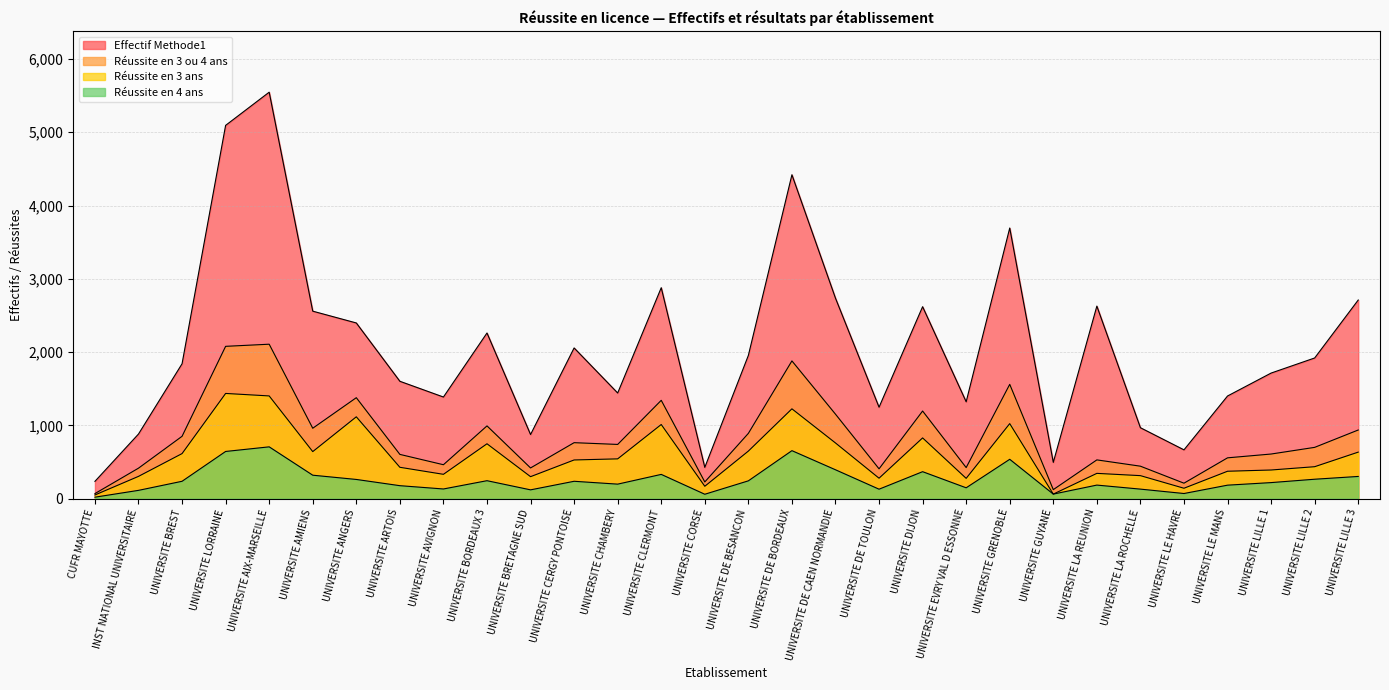

True or false: Réussite en 3 ans and Réussite en 3 ou 4 ans cross at least once.

False